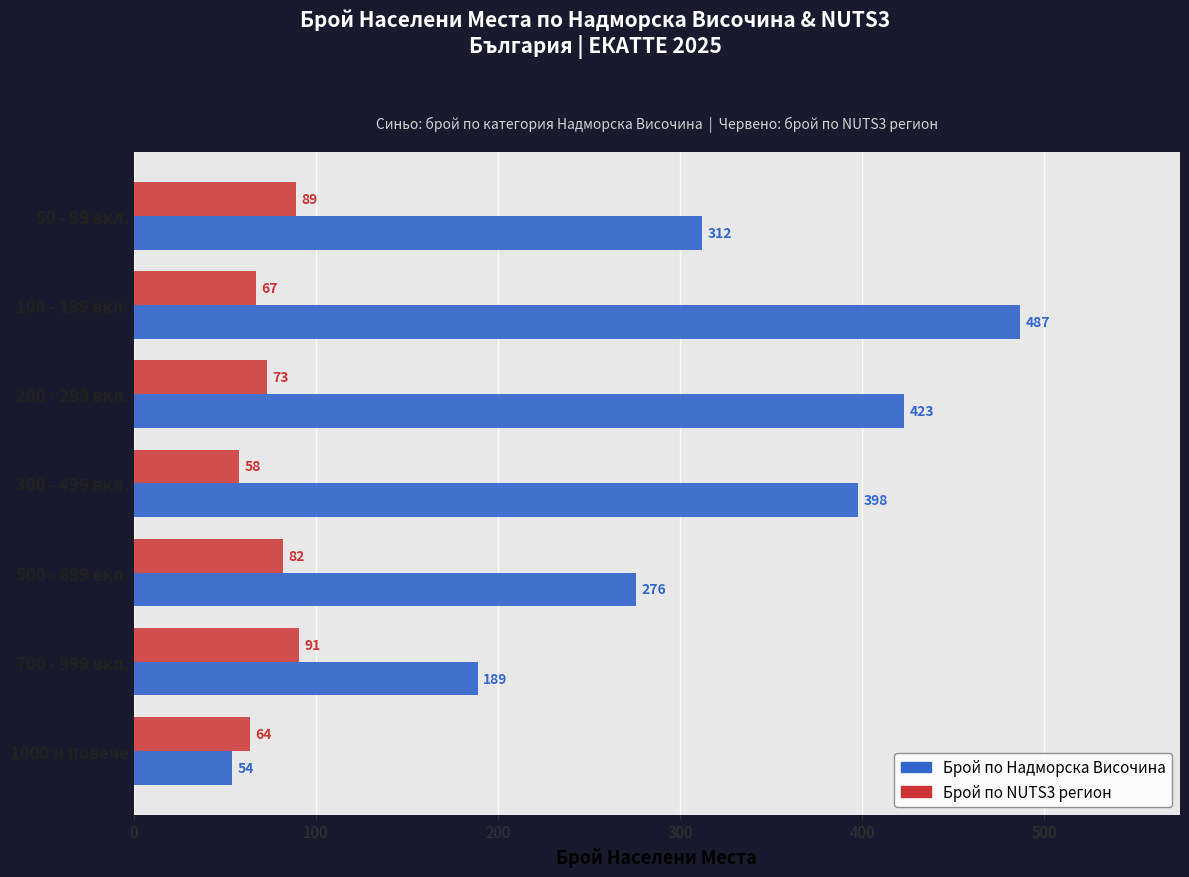

What is the total value across all series at 100 - 199 вкл.?

554